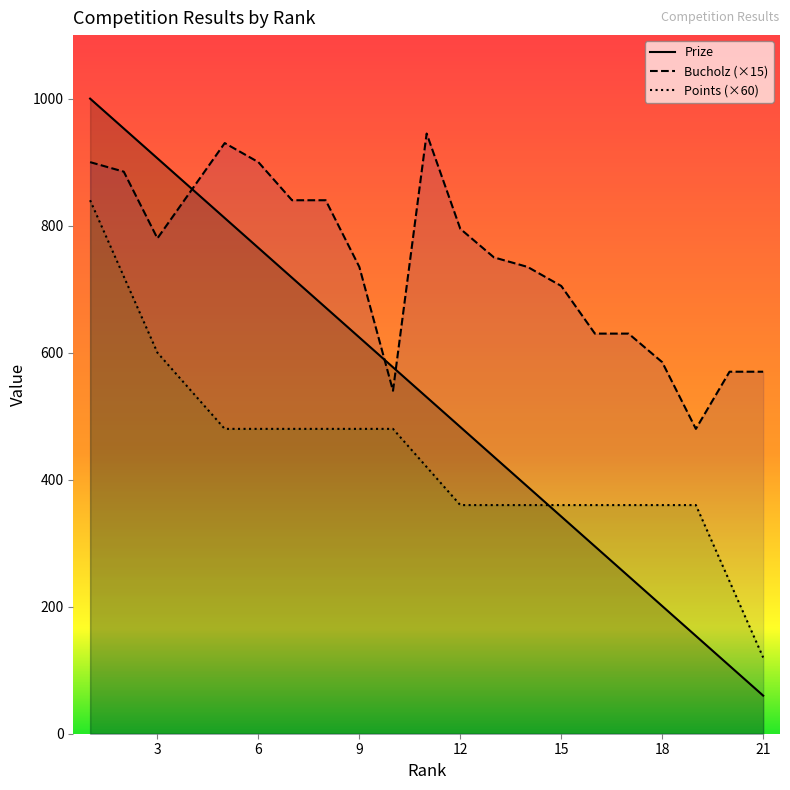

What is the difference between the maximum and second lowest values in the Prize series?

893